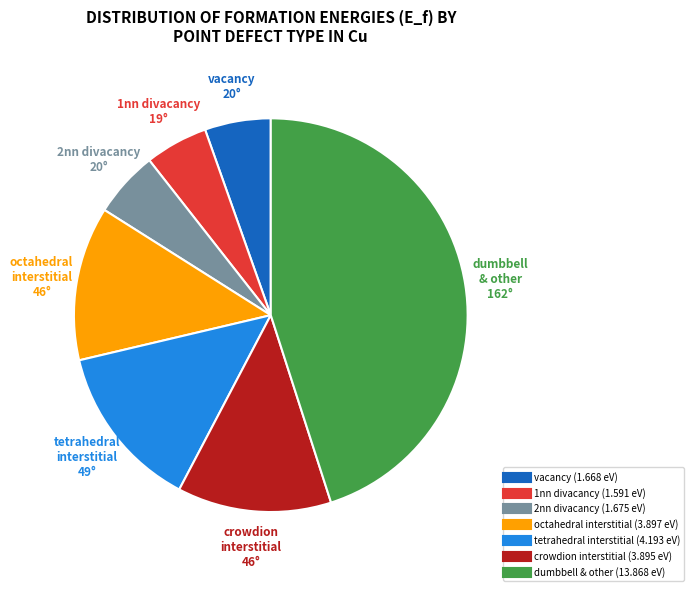

Is there any slice that represents more than half of the pie?

No